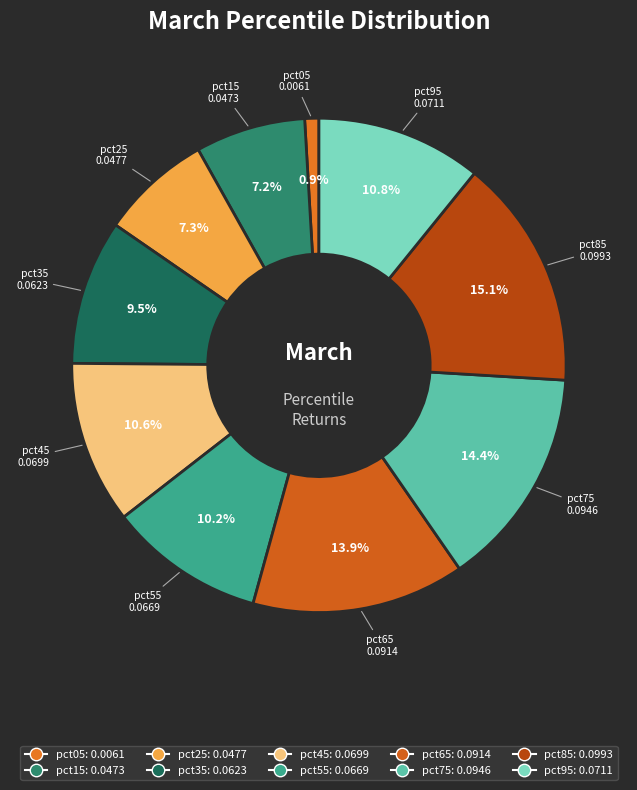

To the nearest percent, what is the average slice percentage?

10%